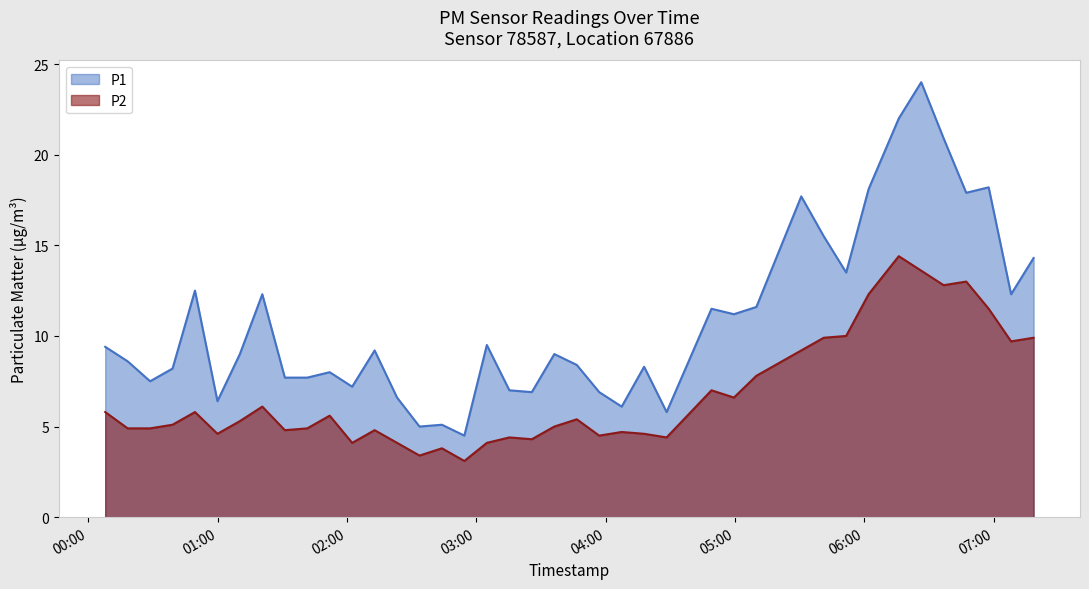

Where is P1 nearest to the value 14?

2023-09-07T07:18:31